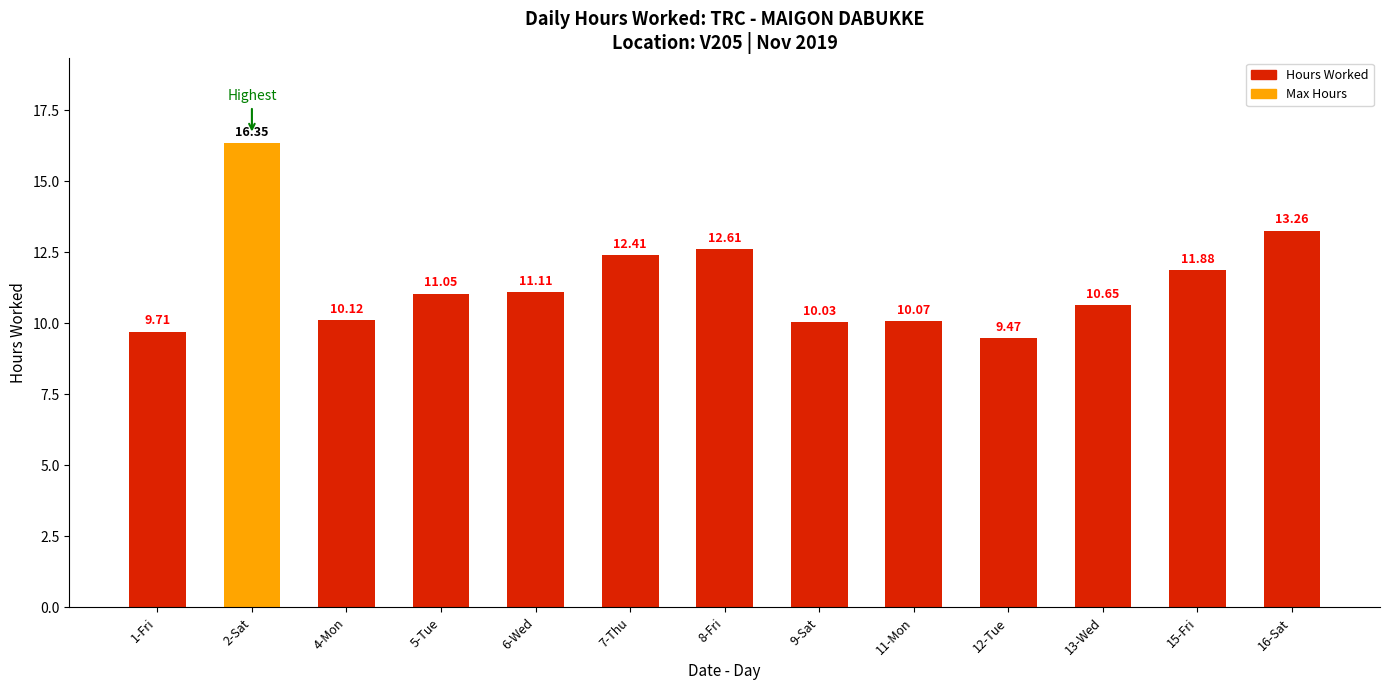

What is the greatest value displayed?

16.4